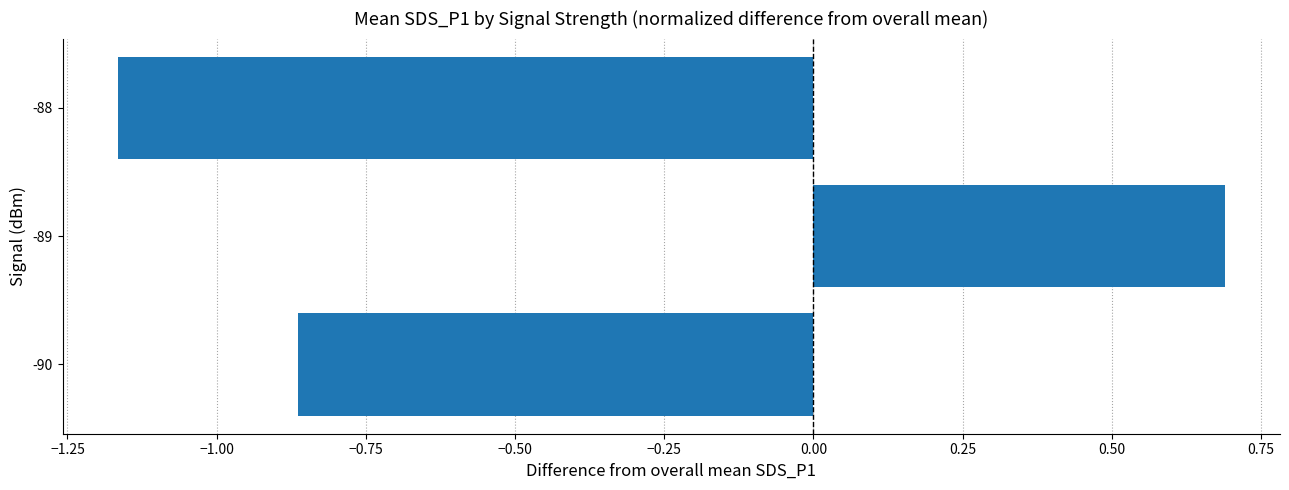

The value at -89 is 0.7. True or false?

True